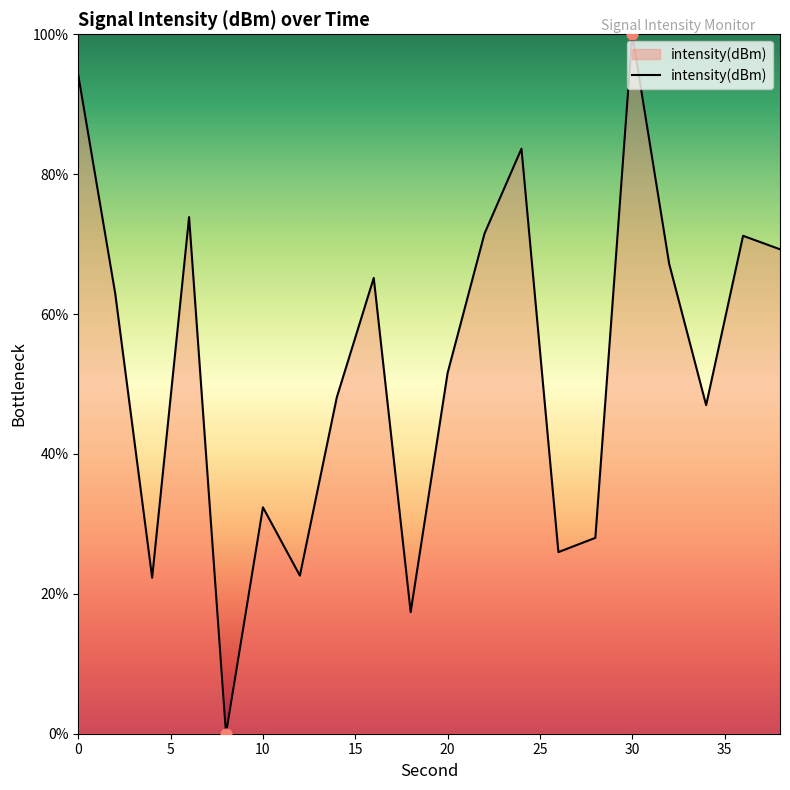

What is the greatest value displayed?

100.0